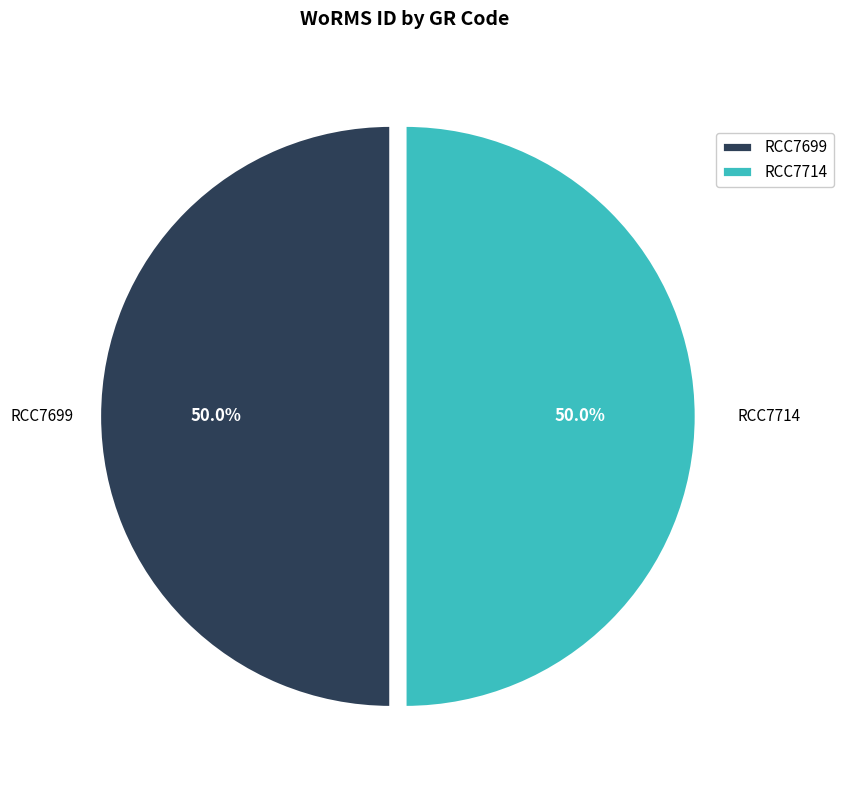

To the nearest percent, what is the combined percentage of RCC7699 and RCC7714?

100%